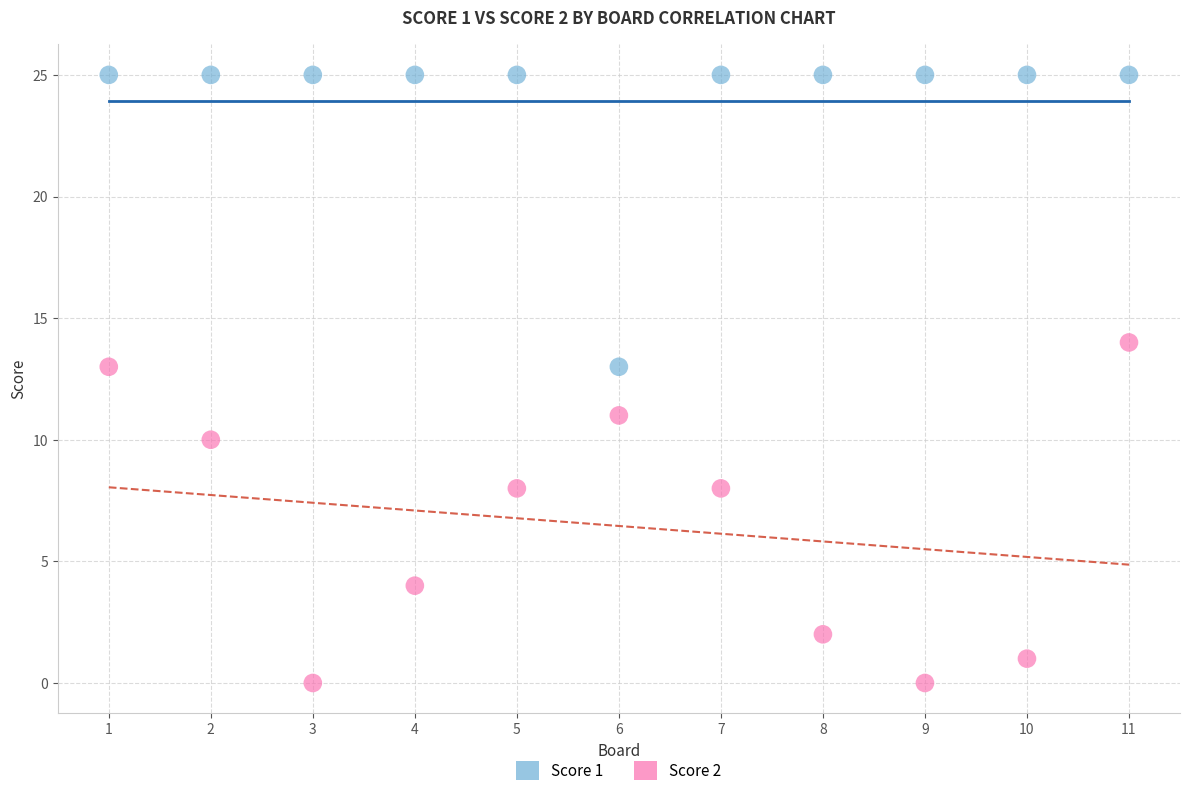

Which series has the widest spread of Y values?

Score 2